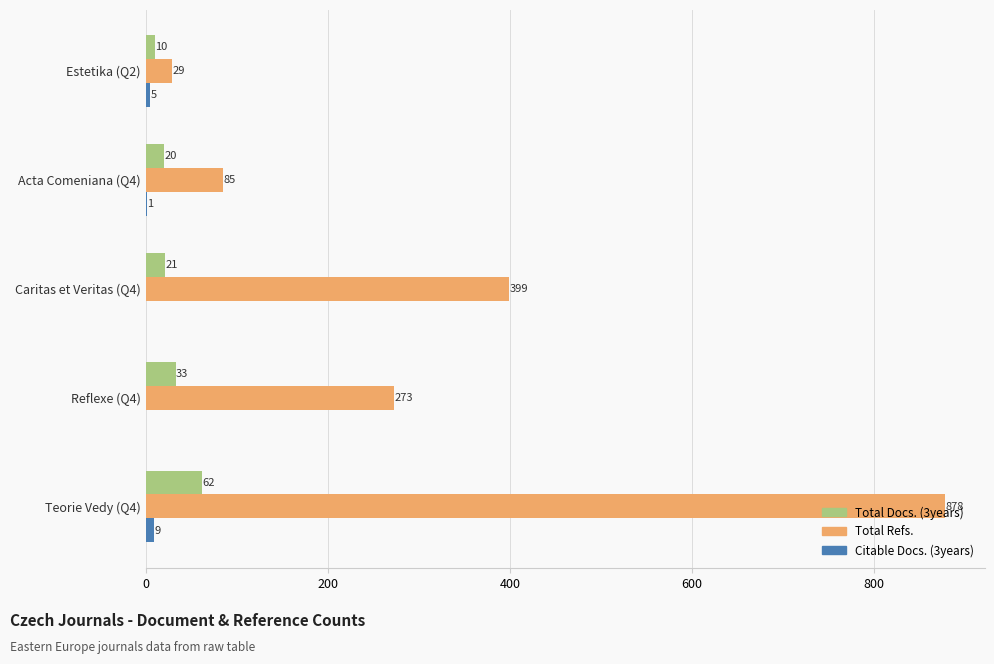

What is the highest value of the Total Refs. series?

878